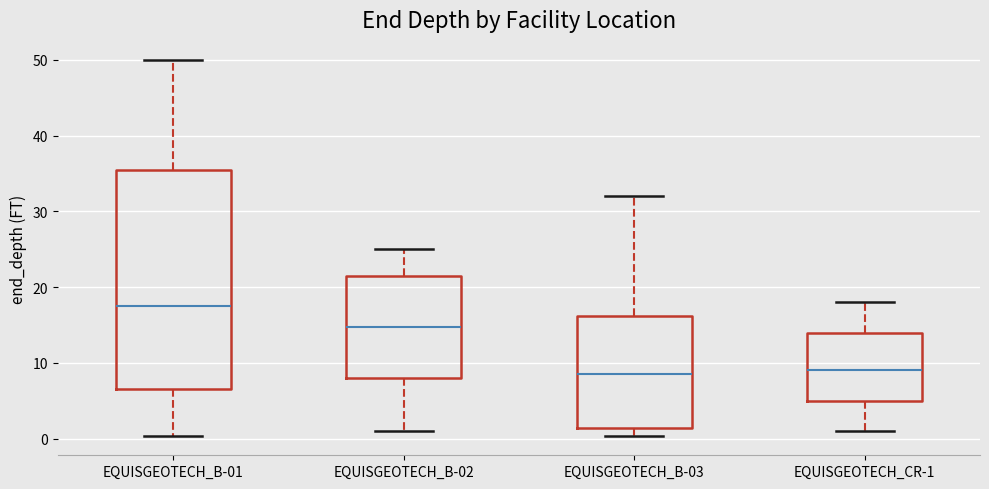

Reading left to right, transcribe this box plot: for each box, give where its median line is, the range the box spans, and where its two whiskers end, as read against the y-axis. The values are not printed on the chart, so give them approximately, as read against the axis.

EQUISGEOTECH_B-01: median 18, box 7 to 35, whiskers 0 to 50
EQUISGEOTECH_B-02: median 15, box 8 to 22, whiskers 1 to 25
EQUISGEOTECH_B-03: median 9, box 1 to 16, whiskers 0 to 32
EQUISGEOTECH_CR-1: median 9, box 5 to 14, whiskers 1 to 18